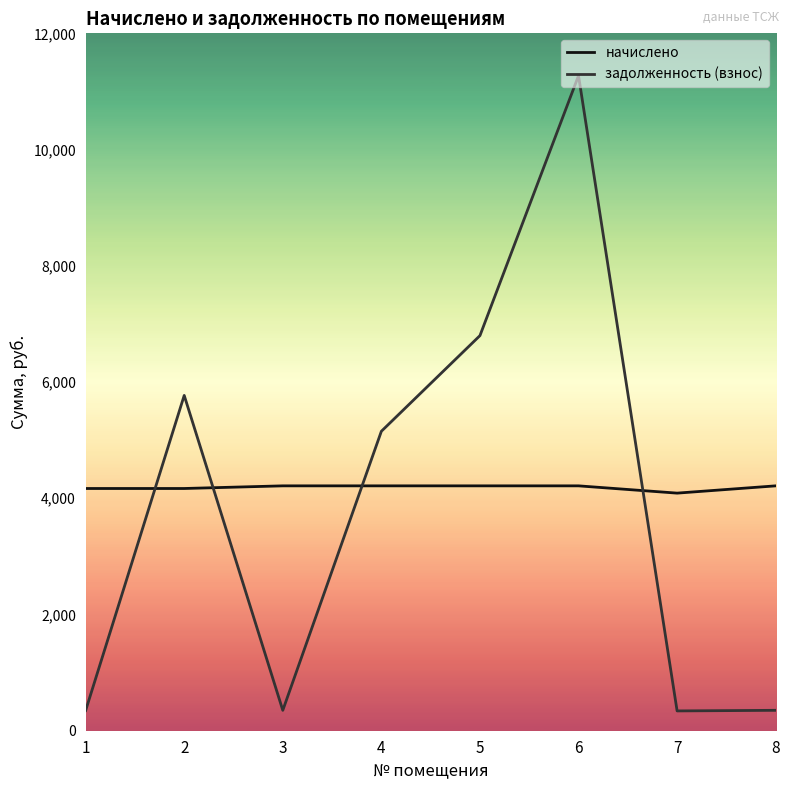

Which series changed the most between 3 and 4?

задолженность (взнос)